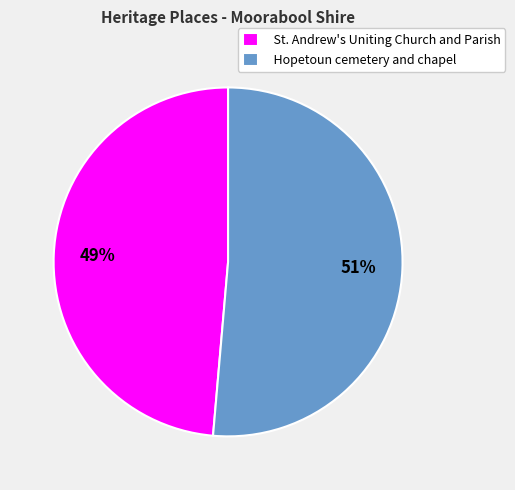

How many segments does this pie chart have?

2